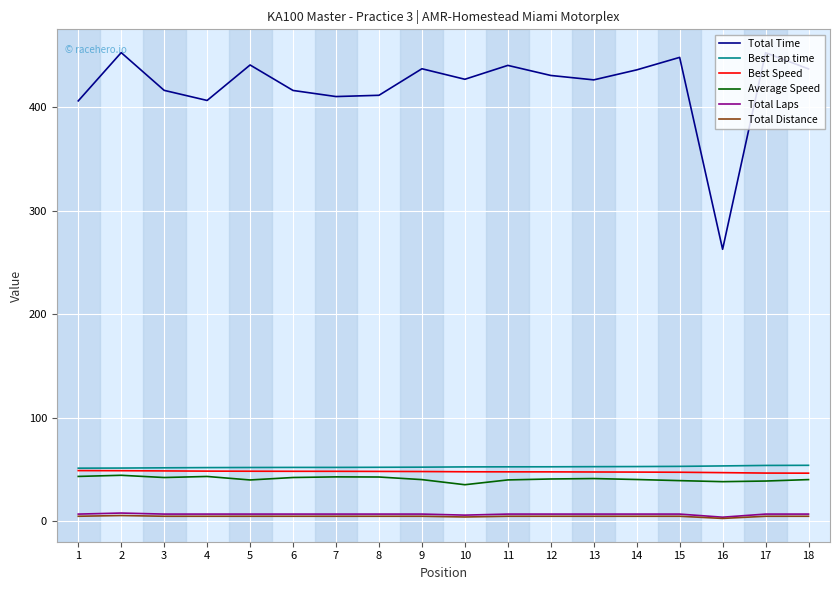

Which series has the largest range (max minus min)?

Total Time